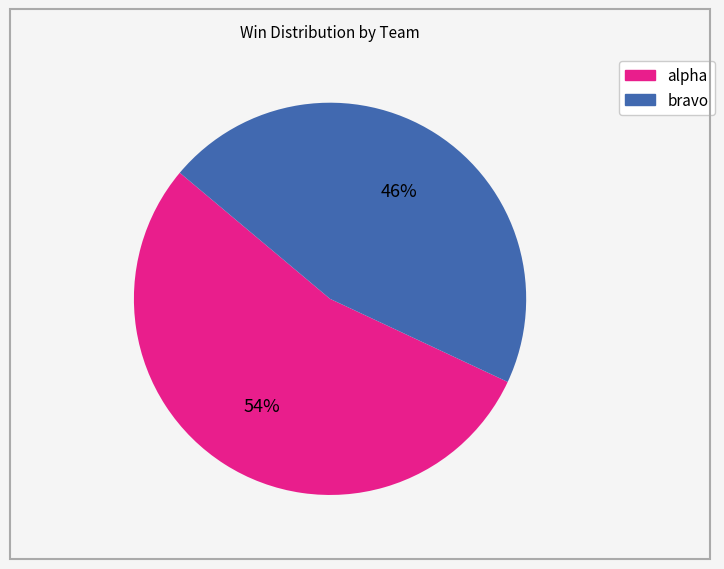

To the nearest percent, what is the average slice percentage?

50%